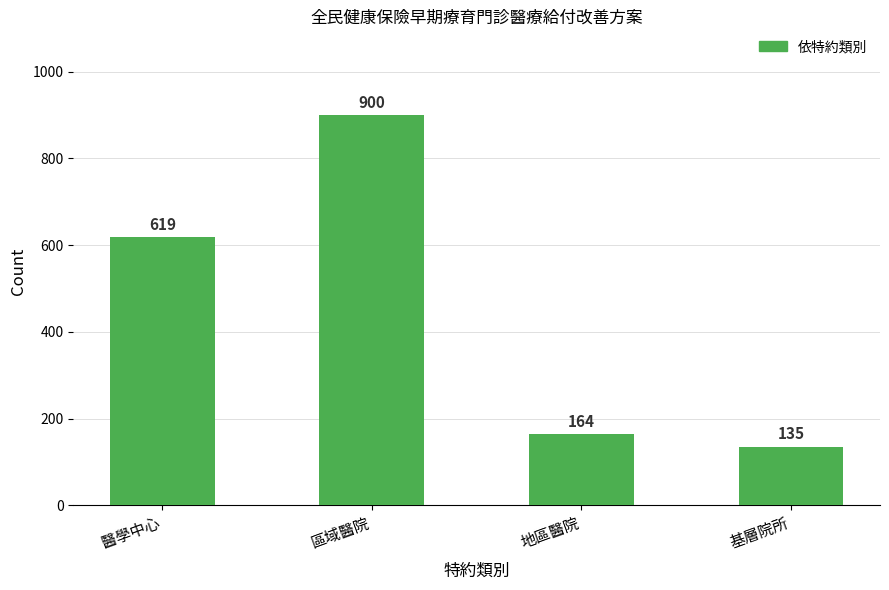

Rank the categories by value from highest to lowest.

區域醫院, 醫學中心, 地區醫院, 基層院所